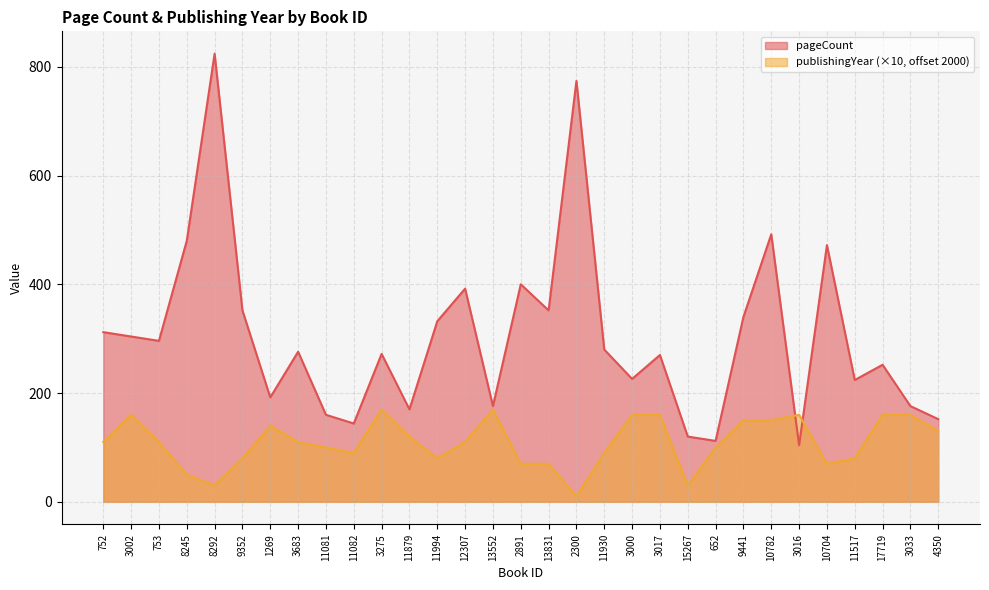

Rank the categories by pageCount value from highest to lowest.

8292, 2300, 10782, 8245, 10704, 2891, 12307, 9352, 13831, 9441, 11994, 752, 3002, 753, 11930, 3683, 3275, 3017, 17719, 3000, 11517, 1269, 13552, 3033, 11879, 11081, 4350, 11082, 15267, 652, 3016